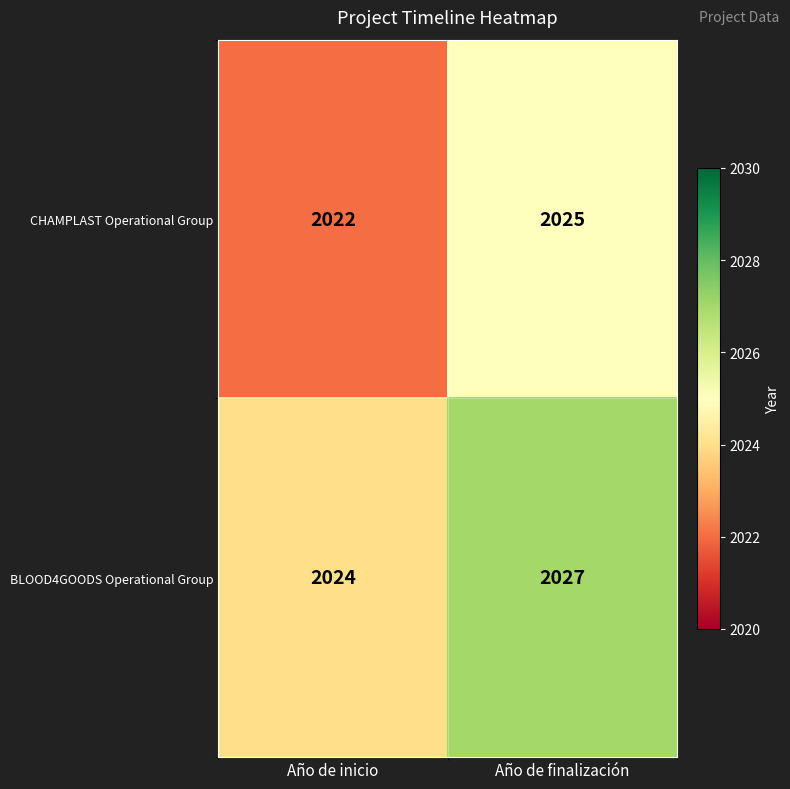

What is the average value of the CHAMPLAST Operational Group series?

2024